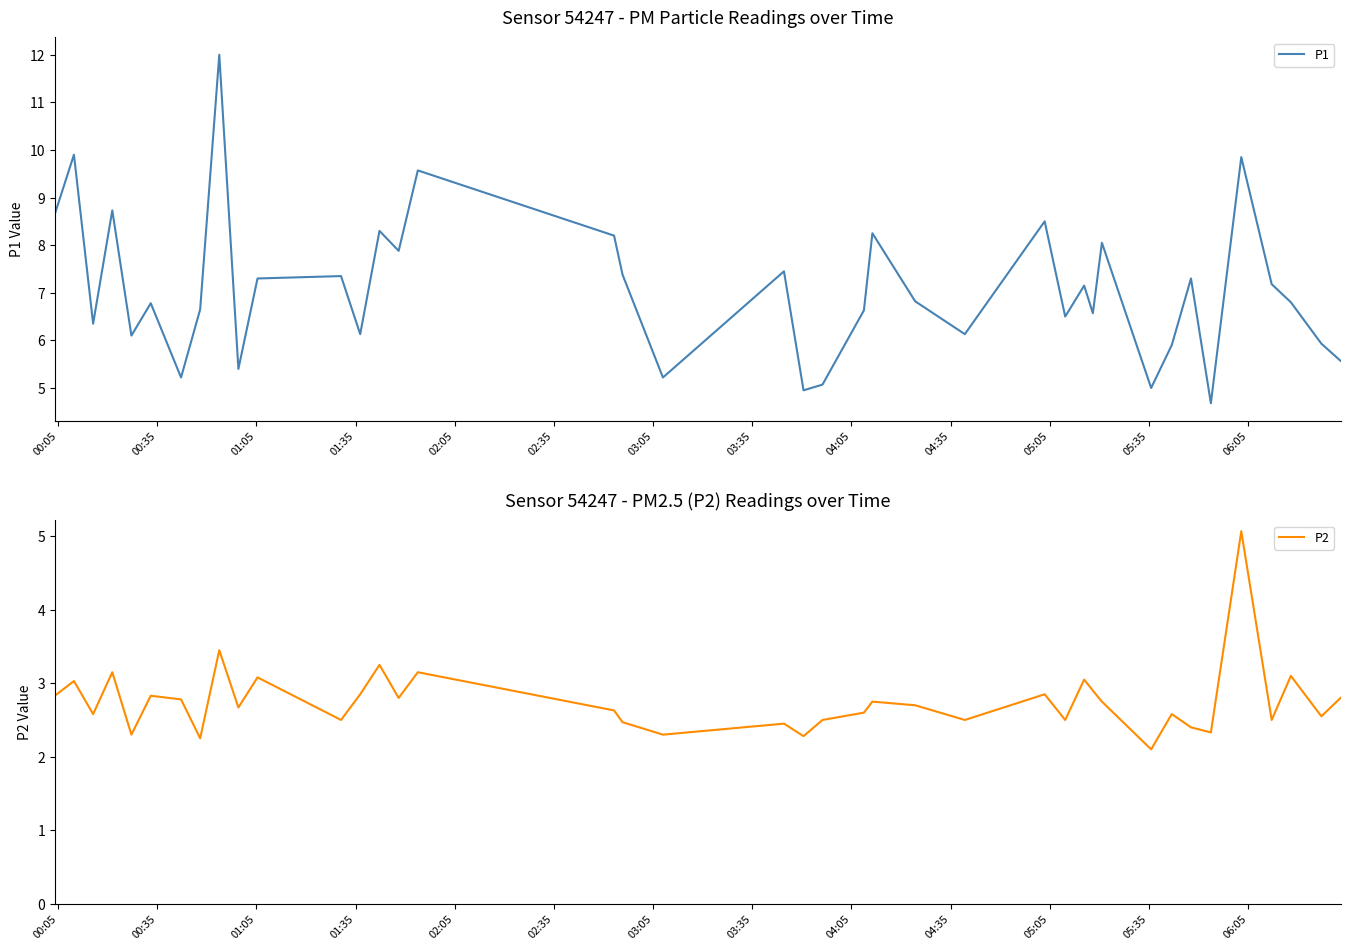

How many lines are shown in the chart?

2